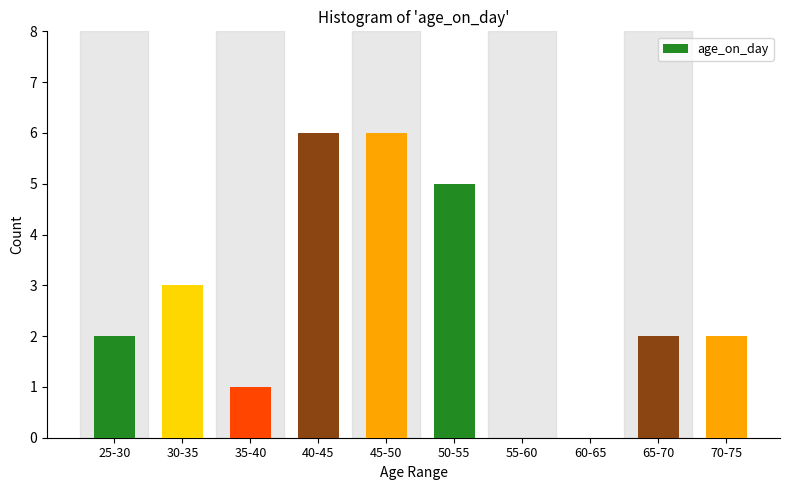

Reading left to right, extract all data points from this chart.

25-30=2	30-35=3	35-40=1	40-45=6	45-50=6	50-55=5	55-60=0	60-65=0	65-70=2	70-75=2